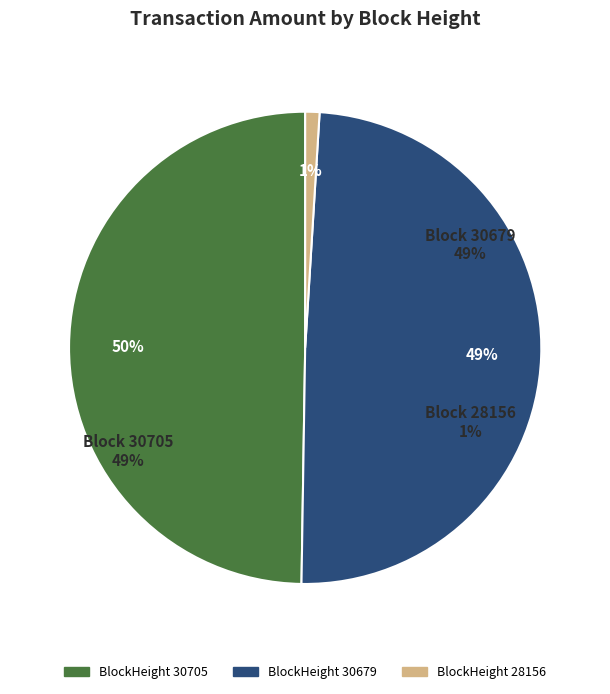

Is there a majority slice in this chart?

No